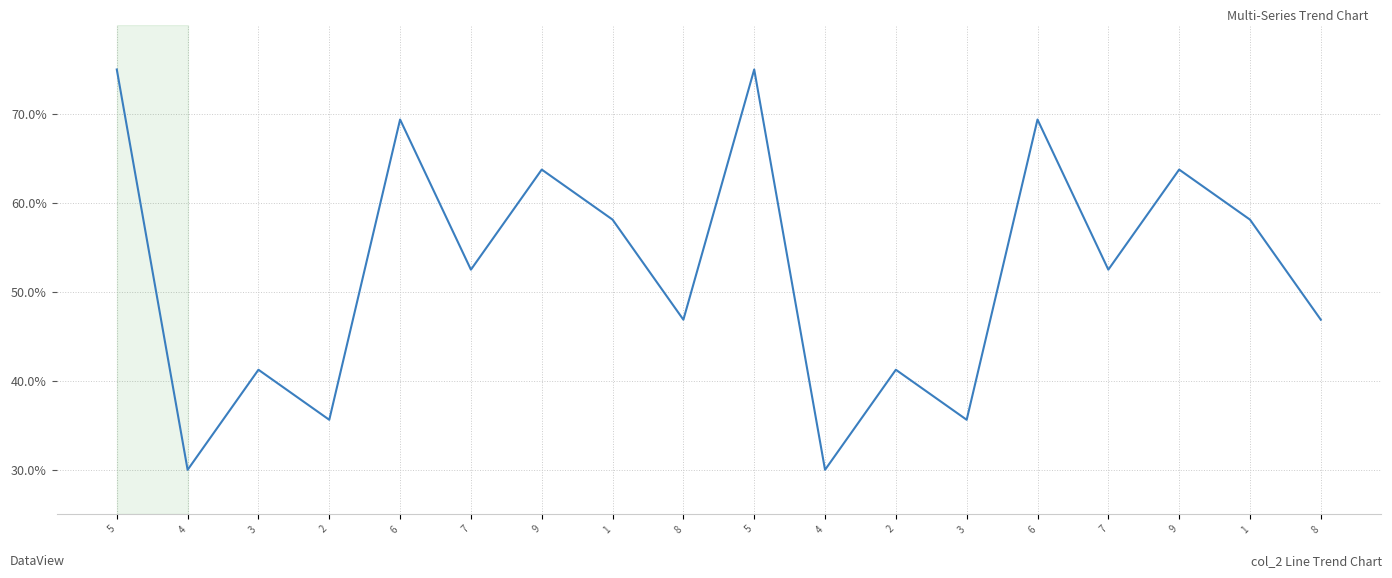

True or false: the data has more than 1 interior local peaks.

True